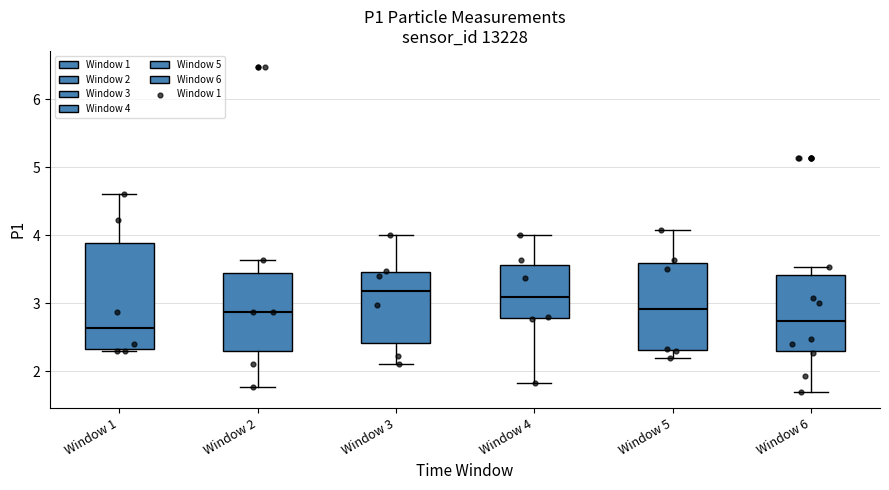

Reading left to right, read every box against the y-axis: the position of its median line, the range the box covers, and the ends of its whiskers. The values are not printed on the chart, so give them approximately, as read against the axis.

Window 1: median 2.6, box 2.3 to 3.9, whiskers 2.3 to 4.6
Window 2: median 2.9, box 2.3 to 3.4, whiskers 1.8 to 3.6
Window 3: median 3.2, box 2.4 to 3.5, whiskers 2.1 to 4.0
Window 4: median 3.1, box 2.8 to 3.6, whiskers 1.8 to 4.0
Window 5: median 2.9, box 2.3 to 3.6, whiskers 2.2 to 4.1
Window 6: median 2.7, box 2.3 to 3.4, whiskers 1.7 to 3.5